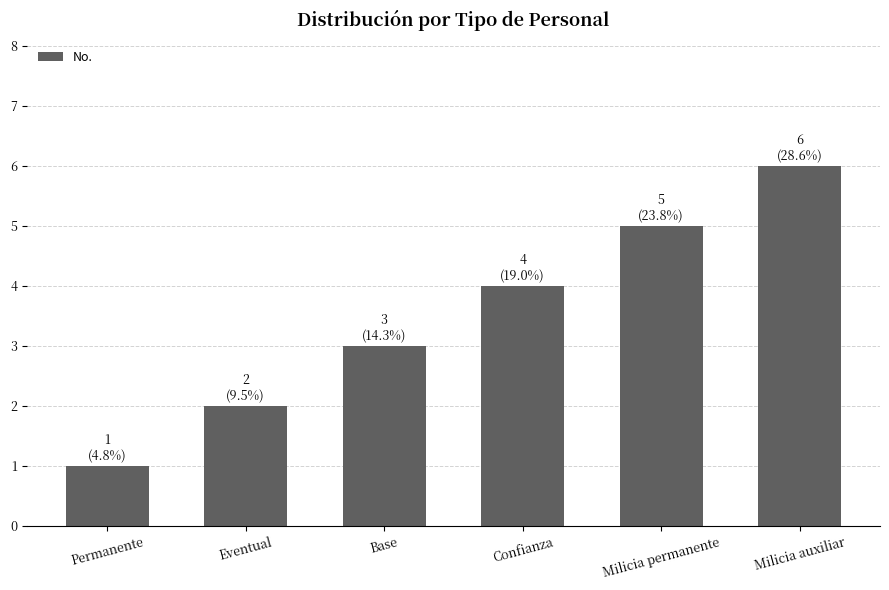

Does the chart contain any negative values?

No